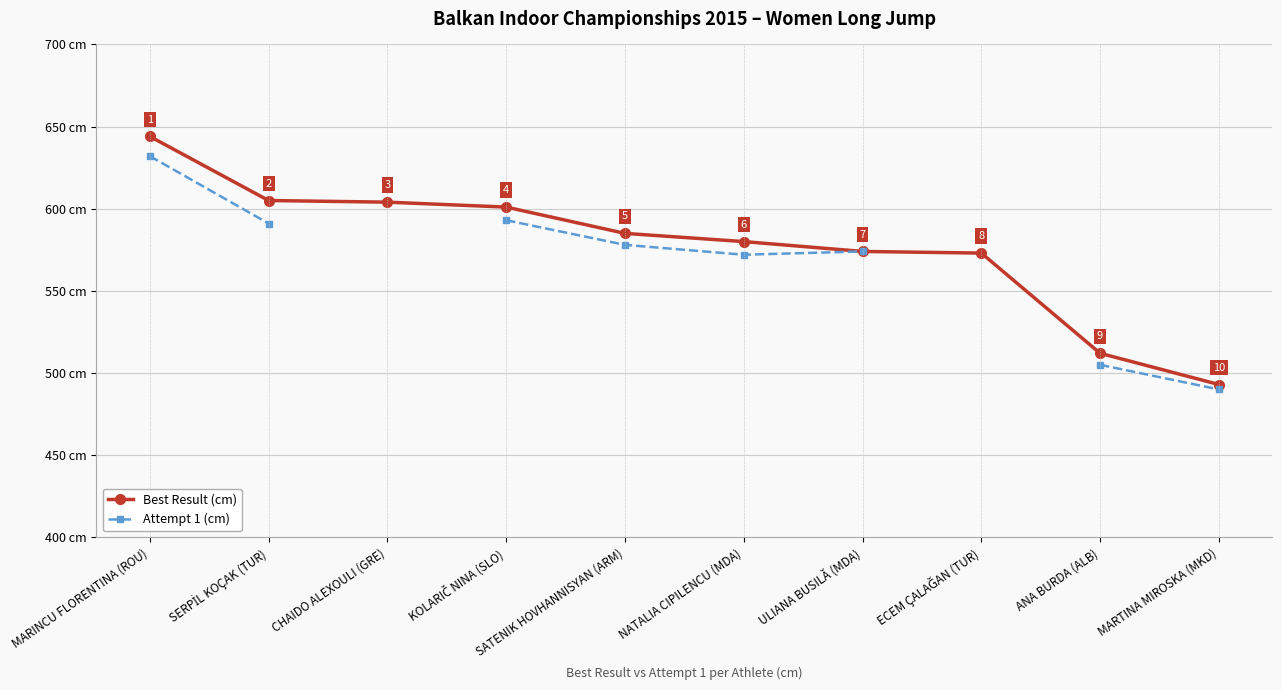

What is the difference between the maximum and minimum values in the Best Result (cm) series?

151.0